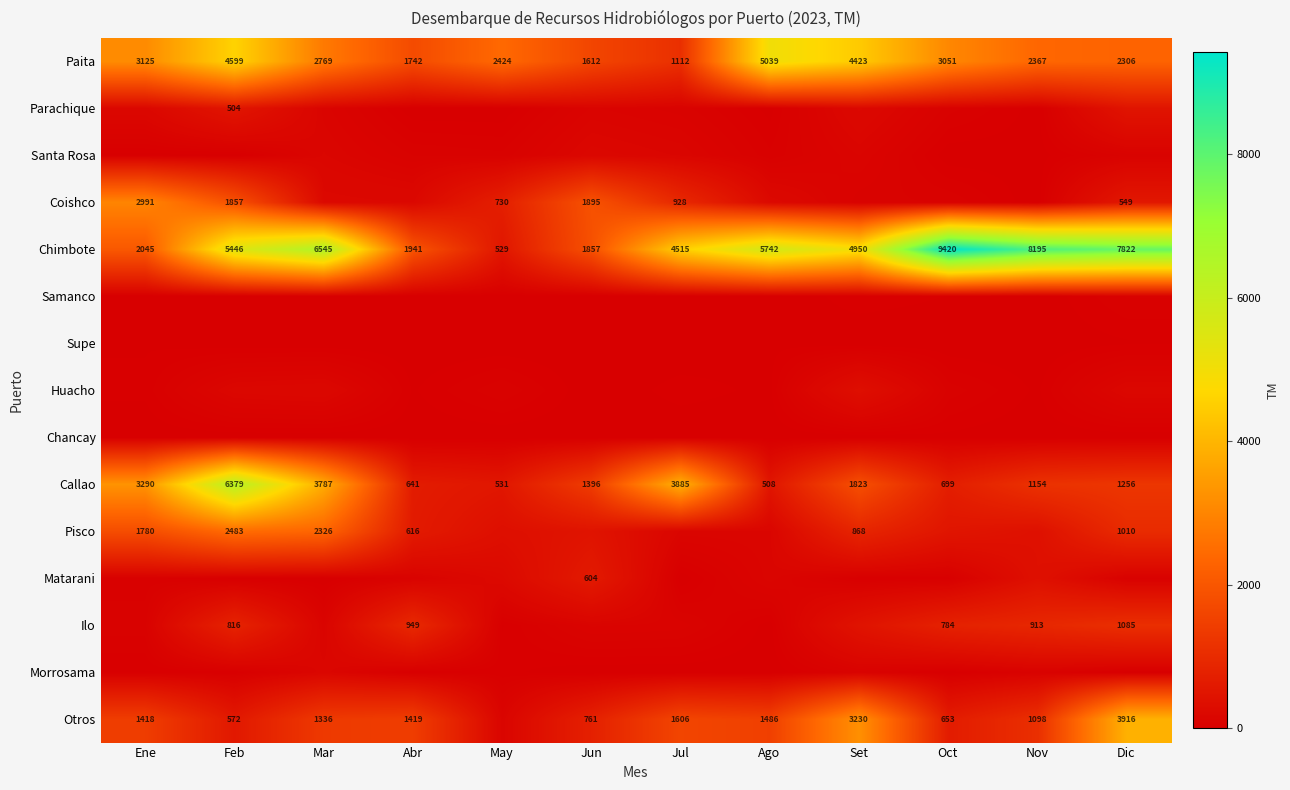

What is the approximate value of Ilo at Ene?

66.9